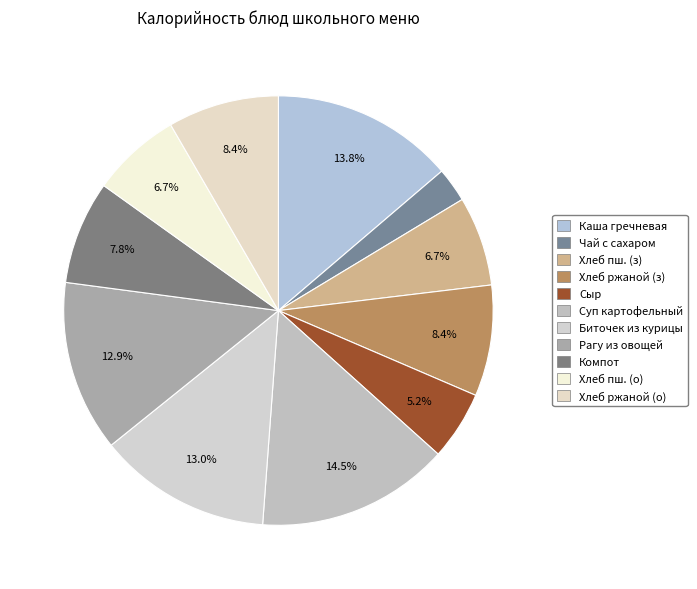

How many slices are in this pie chart?

11